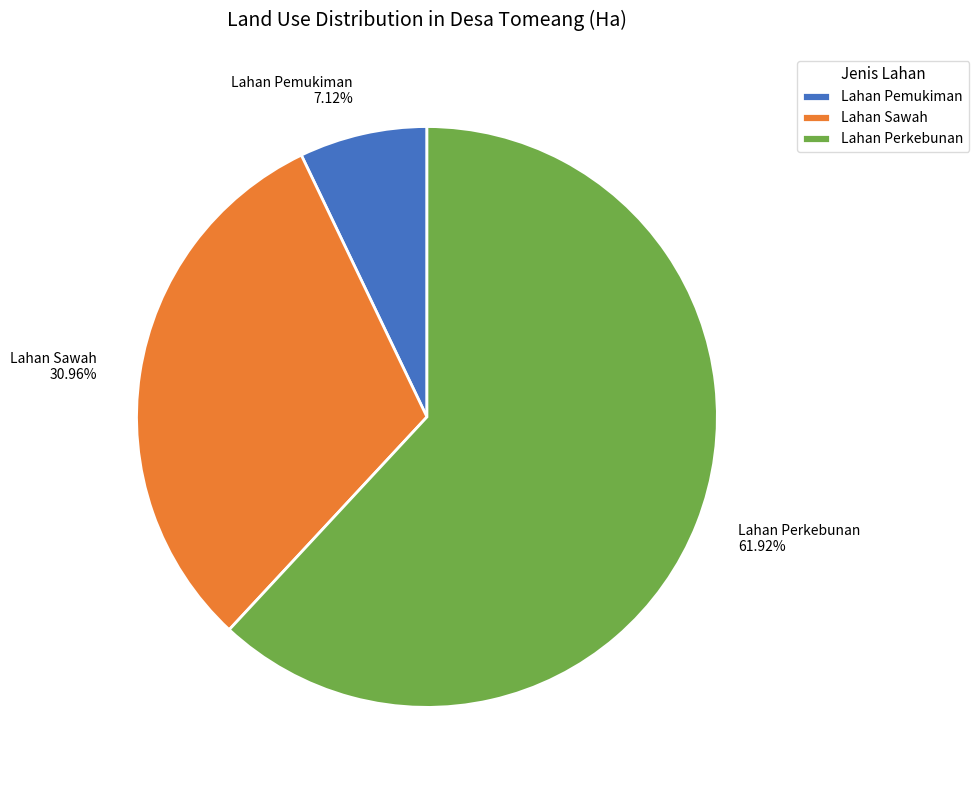

Which slice represents more than half of the pie?

Lahan Perkebunan